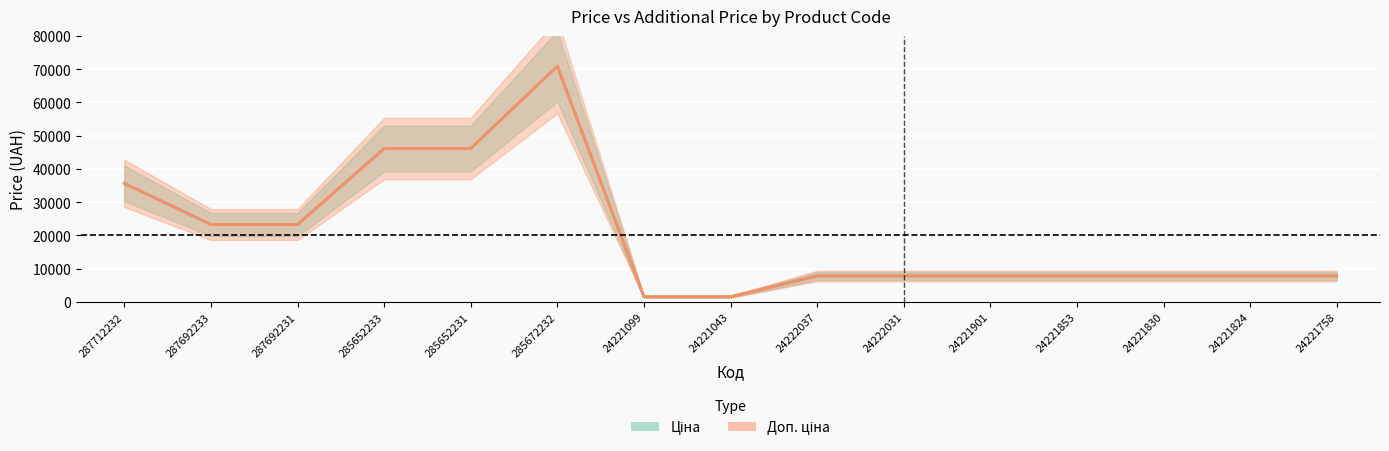

What is the value of the Доп. ціна point at the 2nd from the left?

23278.2